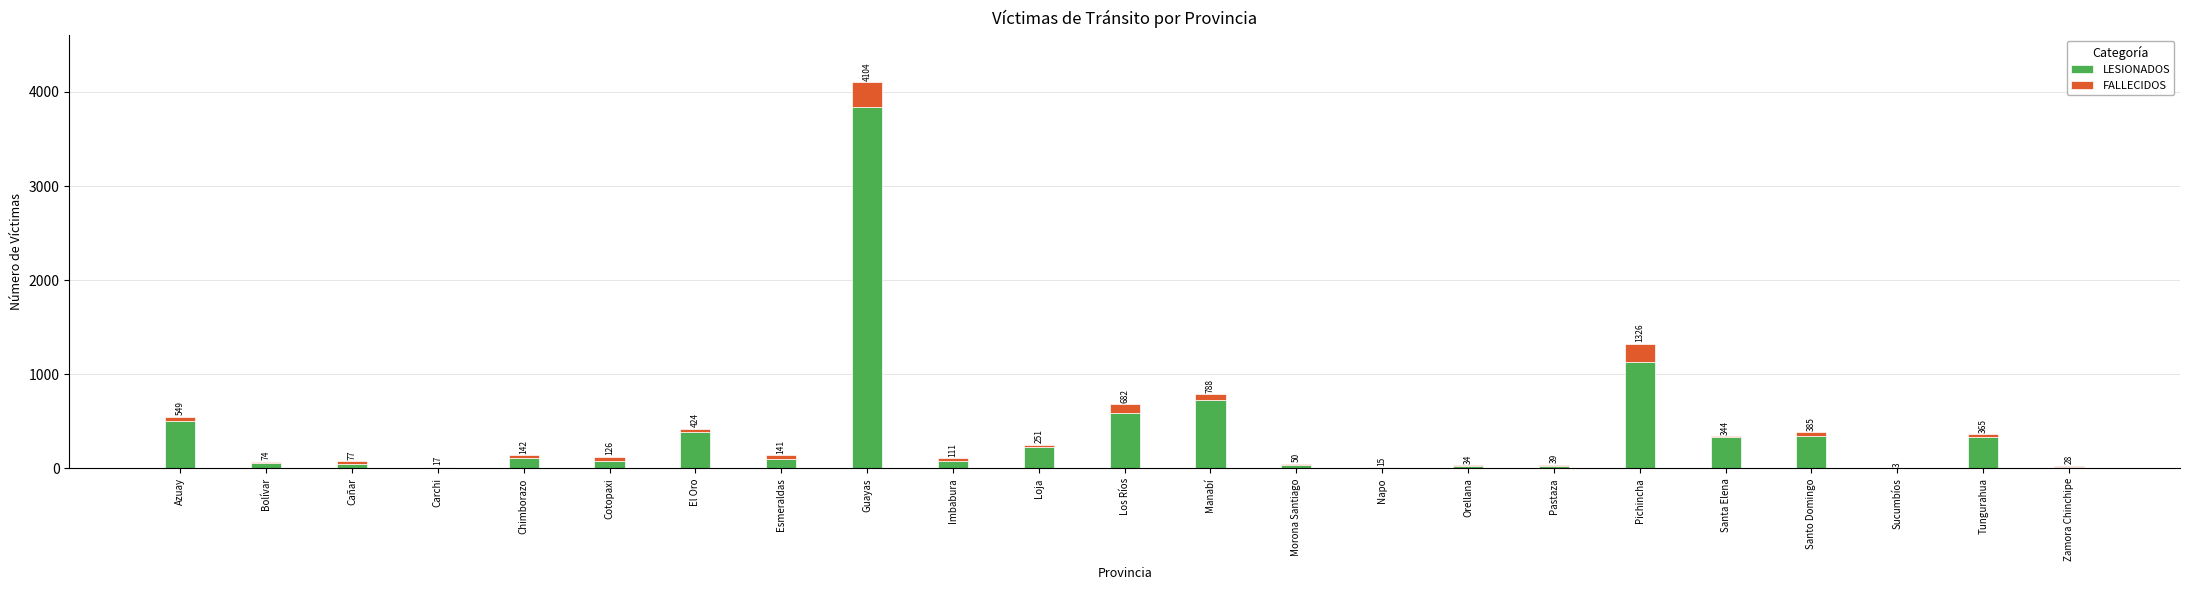

Are the bars grouped side by side (vs. stacked)?

No